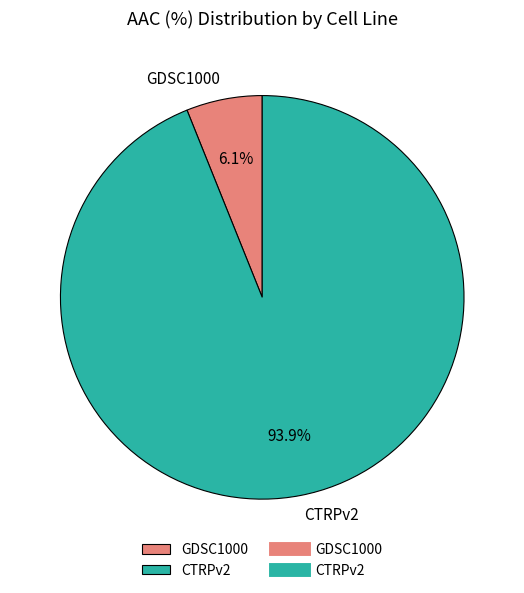

Combined, what portion of the pie is CTRPv2 and GDSC1000?

100.0%